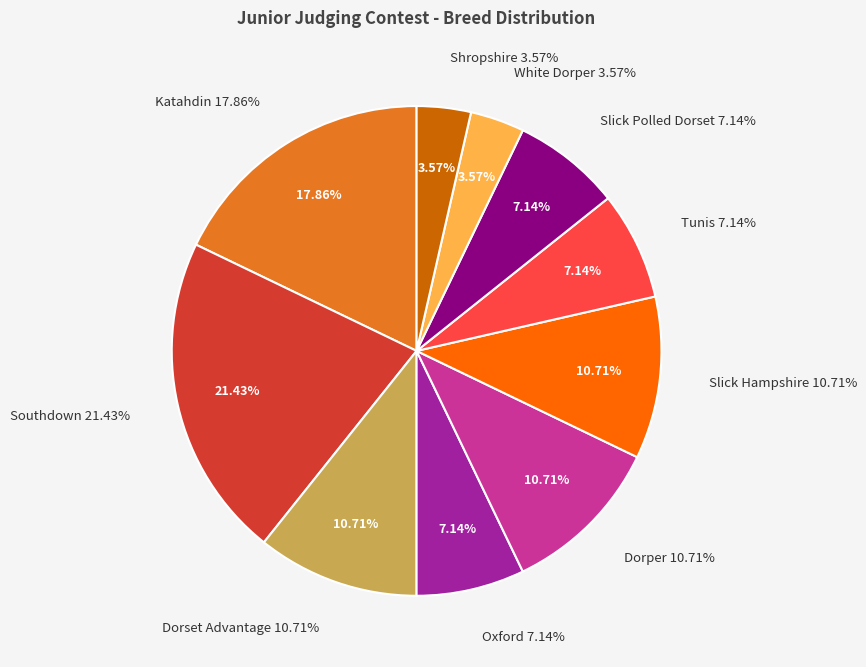

To the nearest percent, what percentage of the pie is Katahdin?

18%